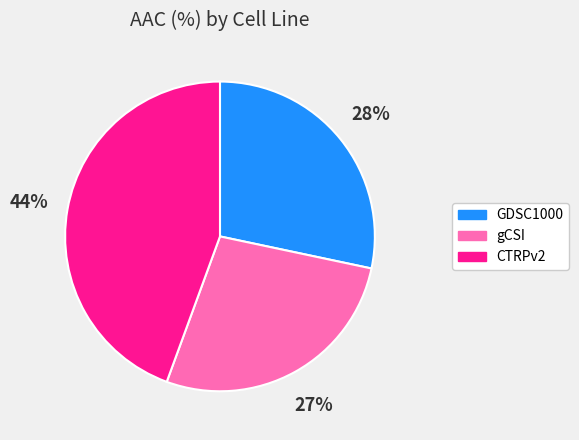

How many slices are in this pie chart?

3